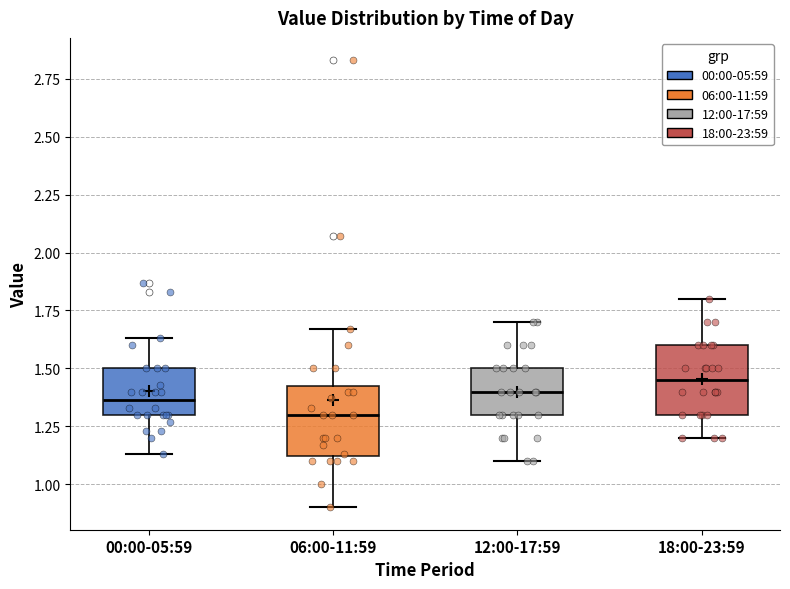

Reading left to right, transcribe this box plot: for each box, give where its median line is, the range the box spans, and where its two whiskers end, as read against the y-axis. The values are not printed on the chart, so give them approximately, as read against the axis.

00:00-05:59: median 1.35, box 1.30 to 1.50, whiskers 1.15 to 1.65
06:00-11:59: median 1.30, box 1.10 to 1.45, whiskers 0.90 to 1.65
12:00-17:59: median 1.40, box 1.30 to 1.50, whiskers 1.10 to 1.70
18:00-23:59: median 1.45, box 1.30 to 1.60, whiskers 1.20 to 1.80